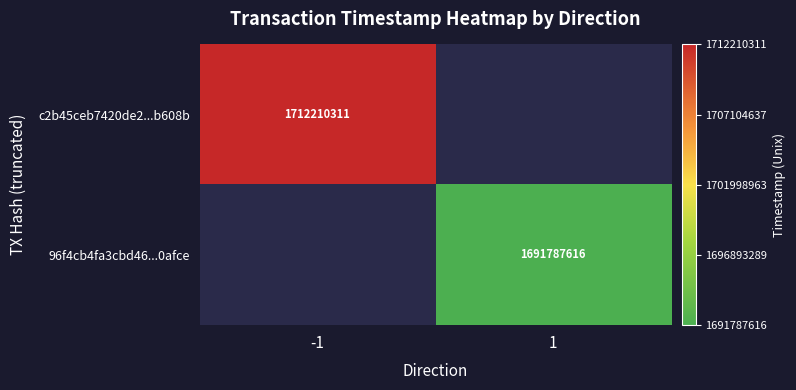

Which has a higher value, 1 or -1?

-1